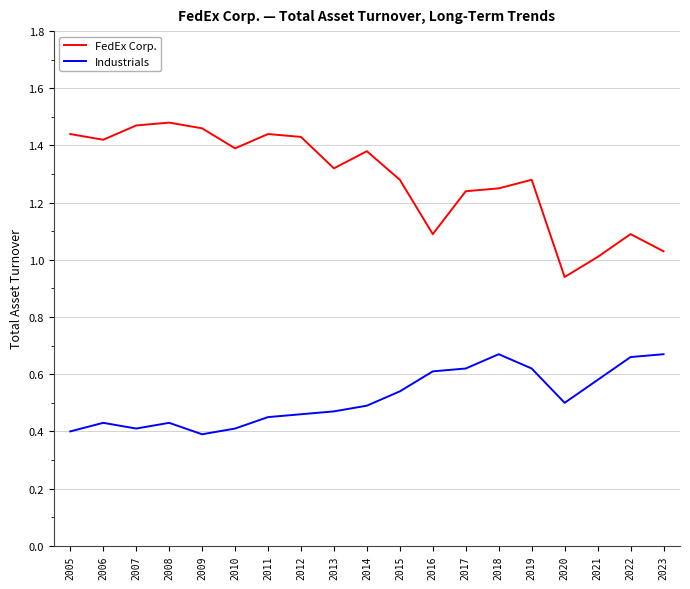

What is the difference between the maximum and minimum values in the Industrials series?

0.3